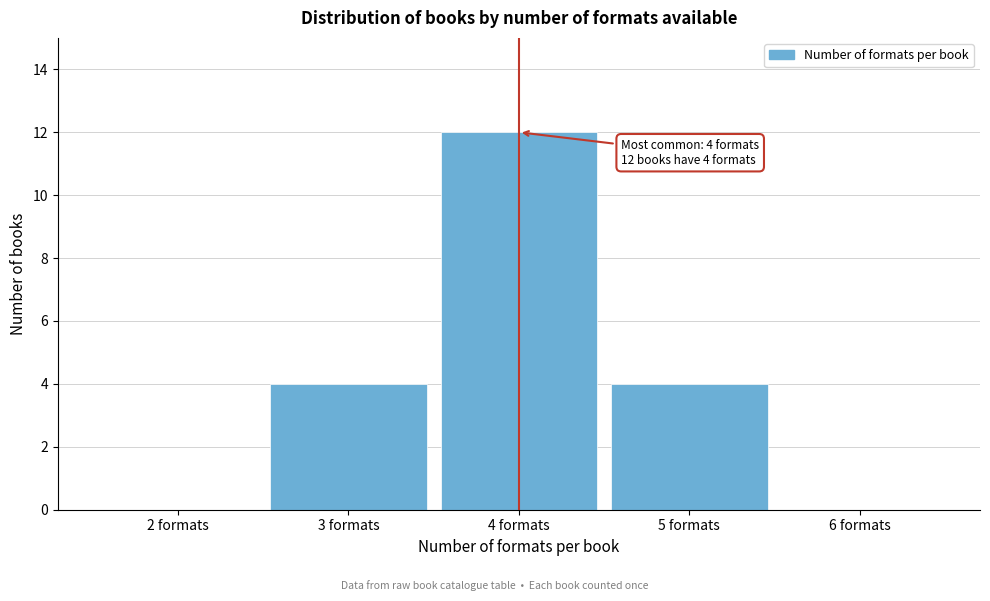

Reading right to left, list all the values displayed in this chart.

6 formats=0	5 formats=4	4 formats=12	3 formats=4	2 formats=0